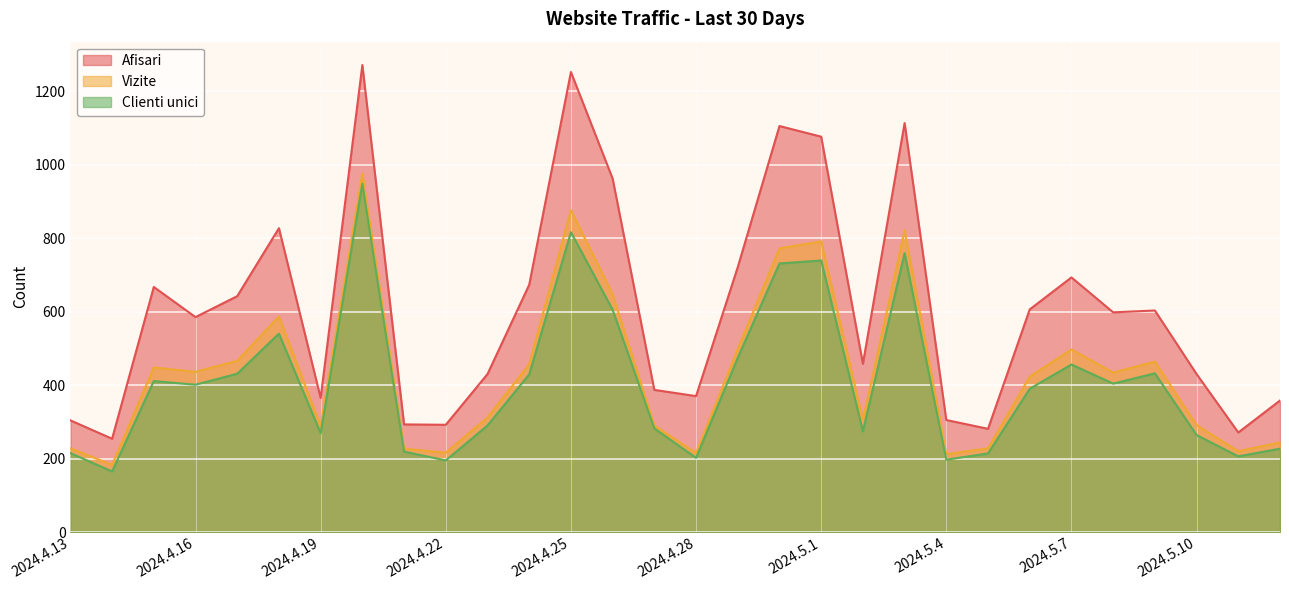

How many series are shown in this chart?

3